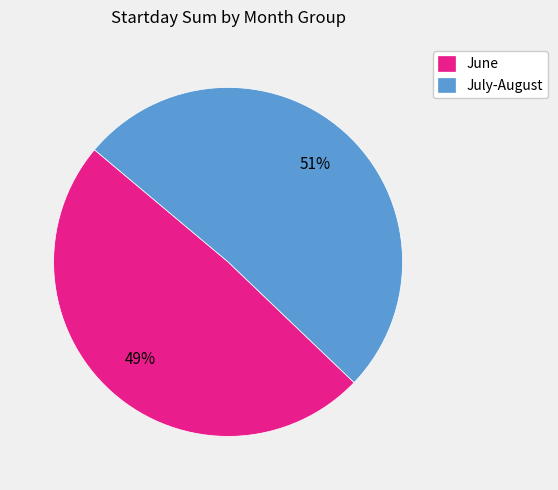

True or false: June accounts for 64% of the total.

False